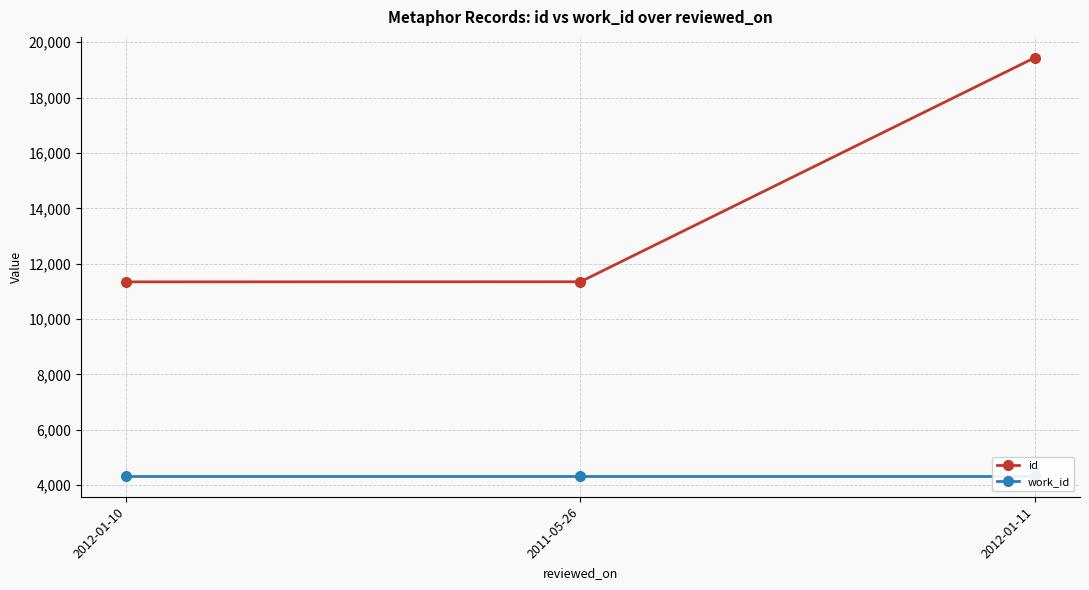

Between 2011-05-26 and 2012-01-10, which is larger?

2011-05-26